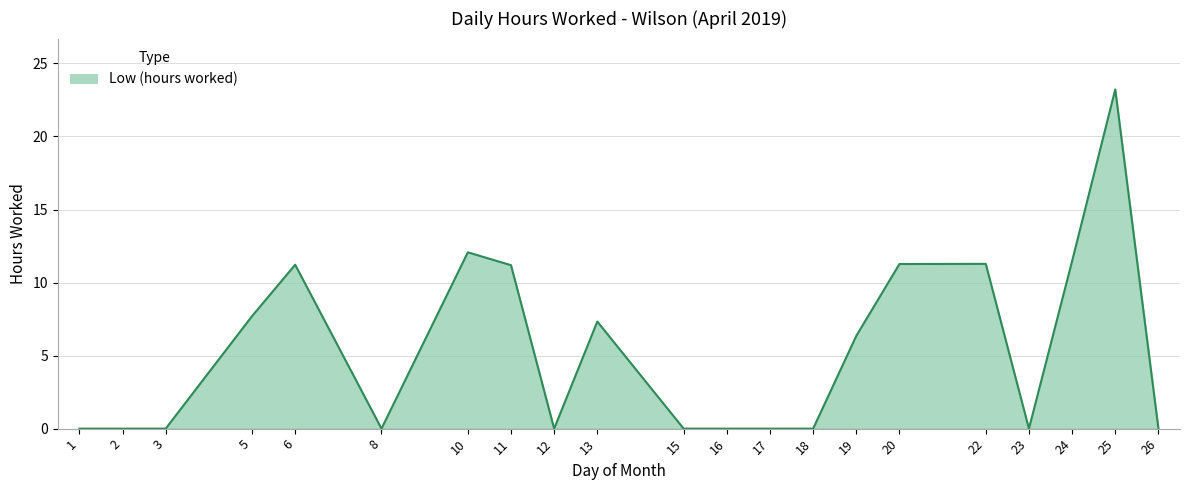

Which label corresponds to the largest value in the chart?

25